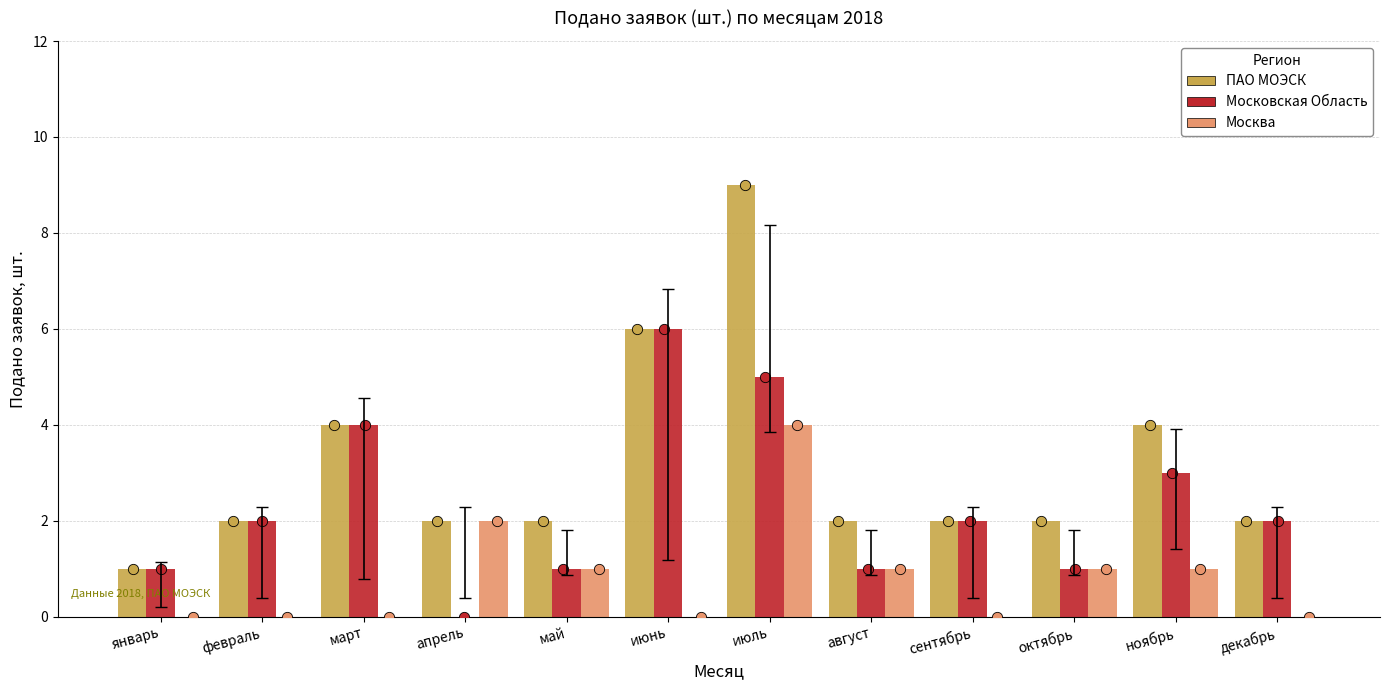

At which category is the sum across all series the highest?

июль